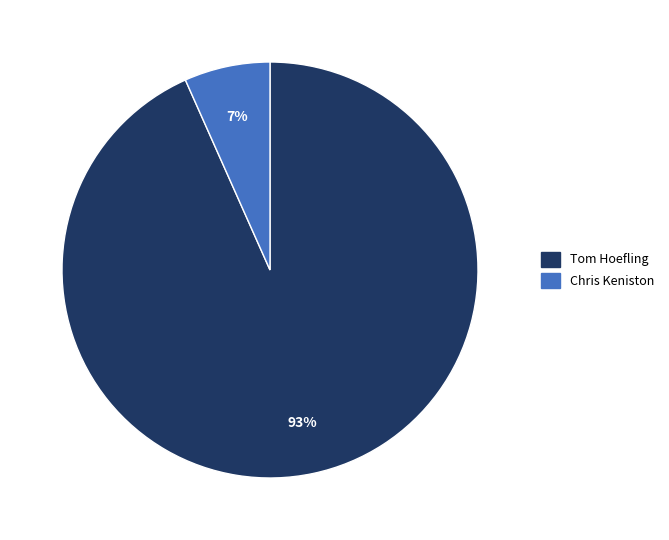

To the nearest percent, what is the average slice percentage?

50%